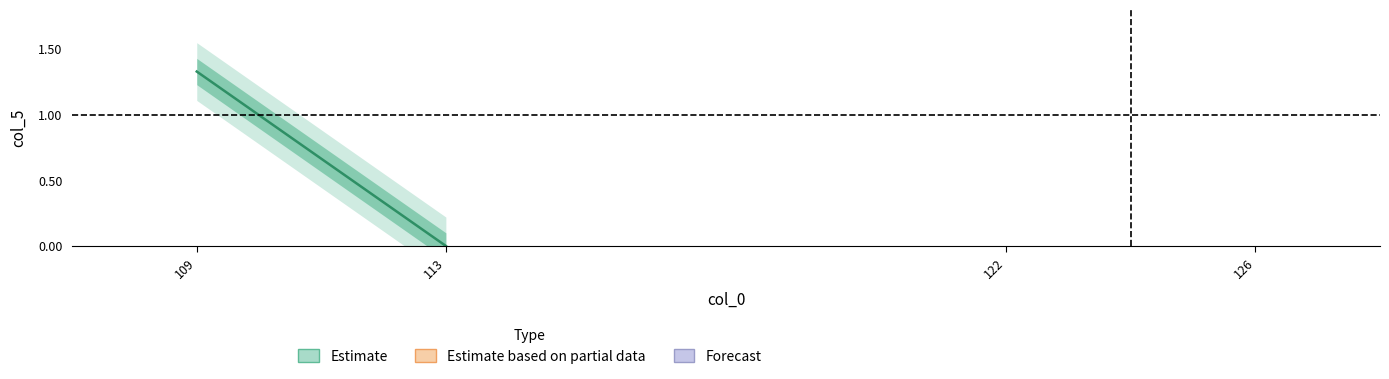

How many data points are less than 1?

1